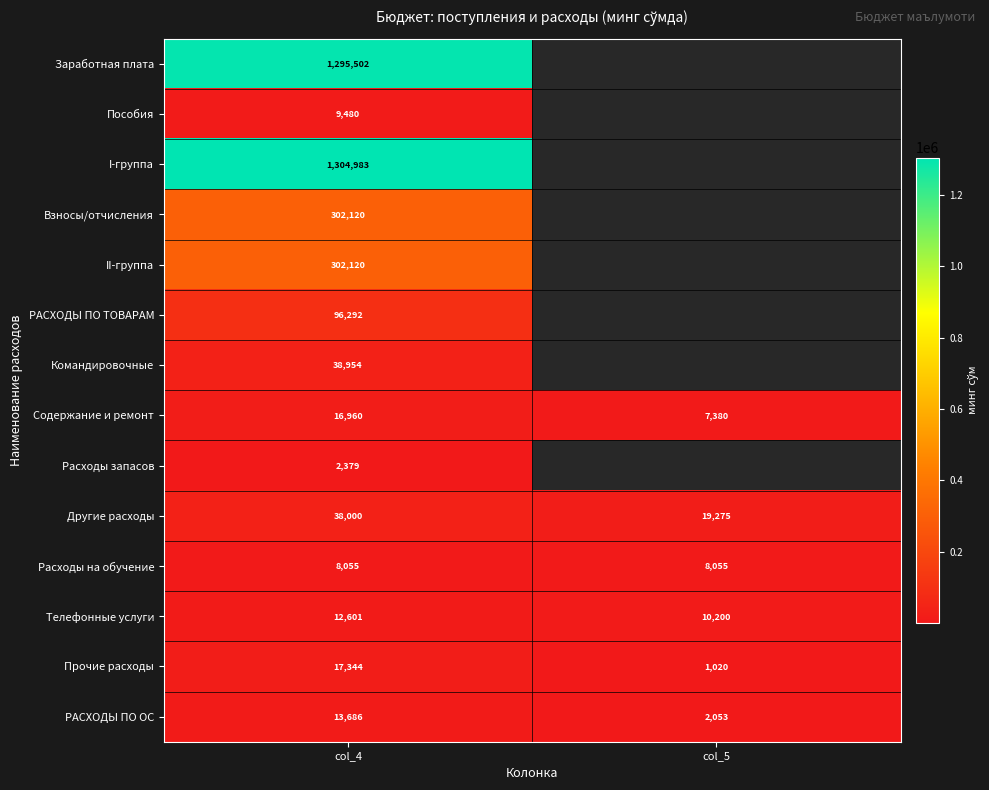

Which category has the highest value across all series?

col_4